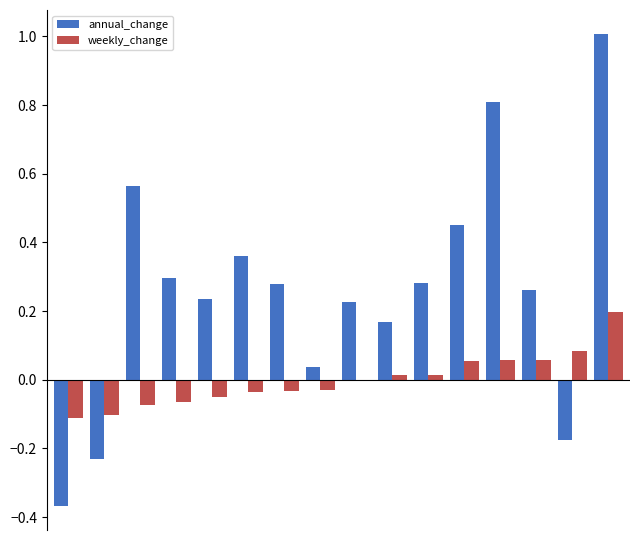

What is the greatest value displayed?

1.0